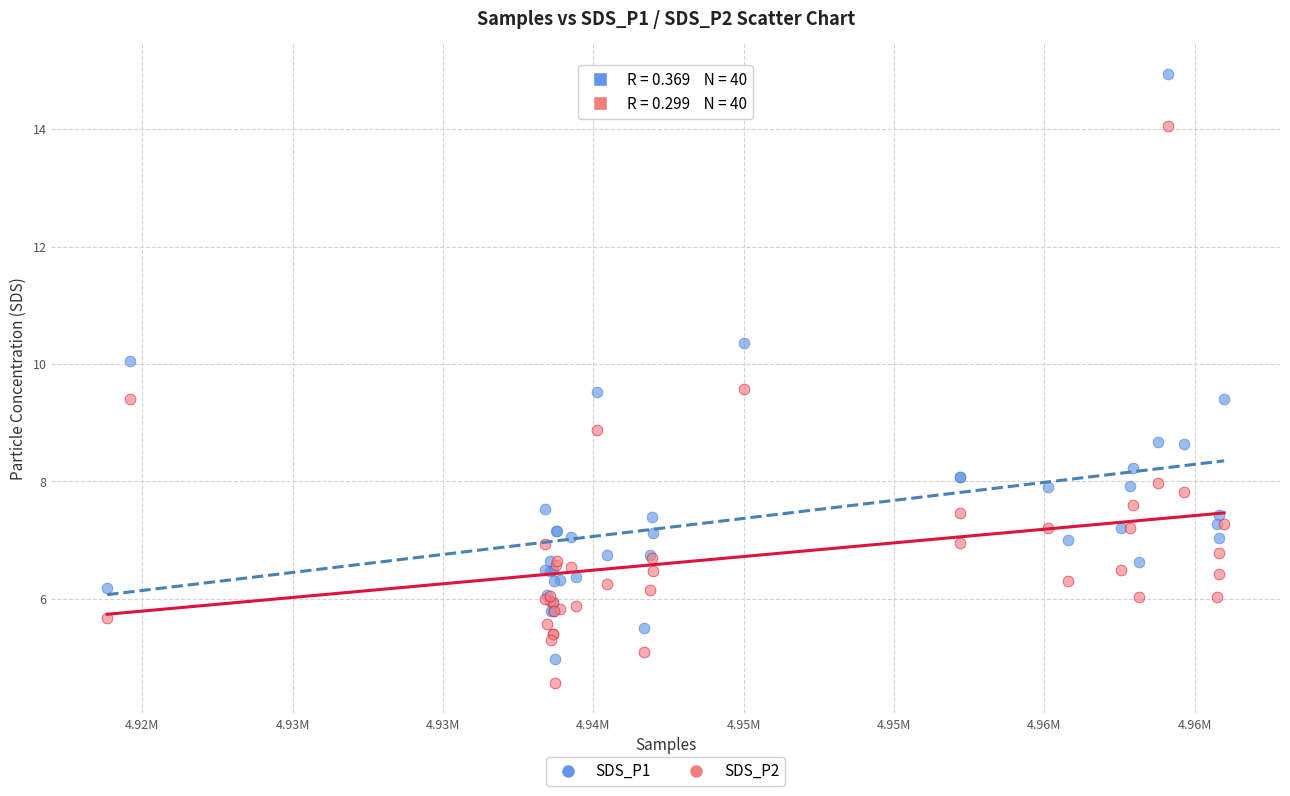

Across all series, what Y value is closest to 9?

8.9